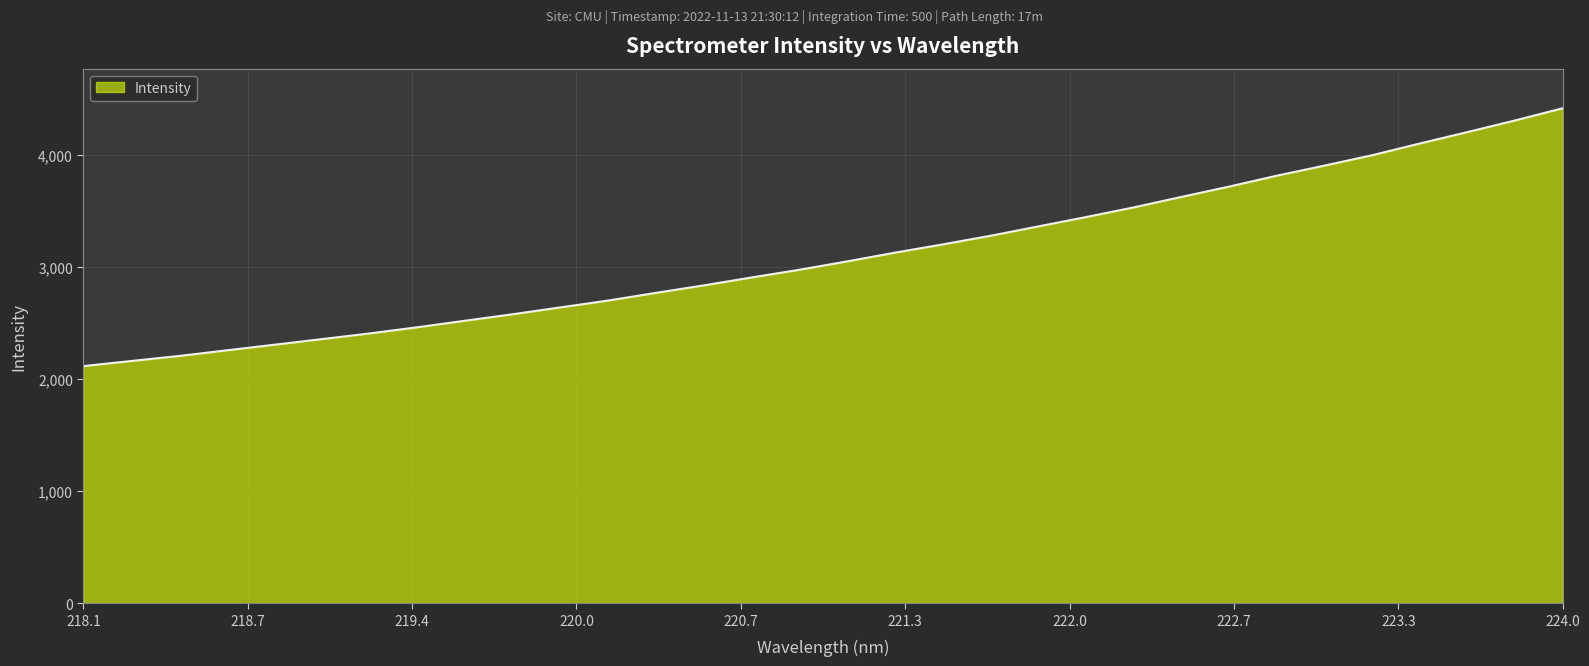

What is the difference between the maximum and minimum values?

2298.5